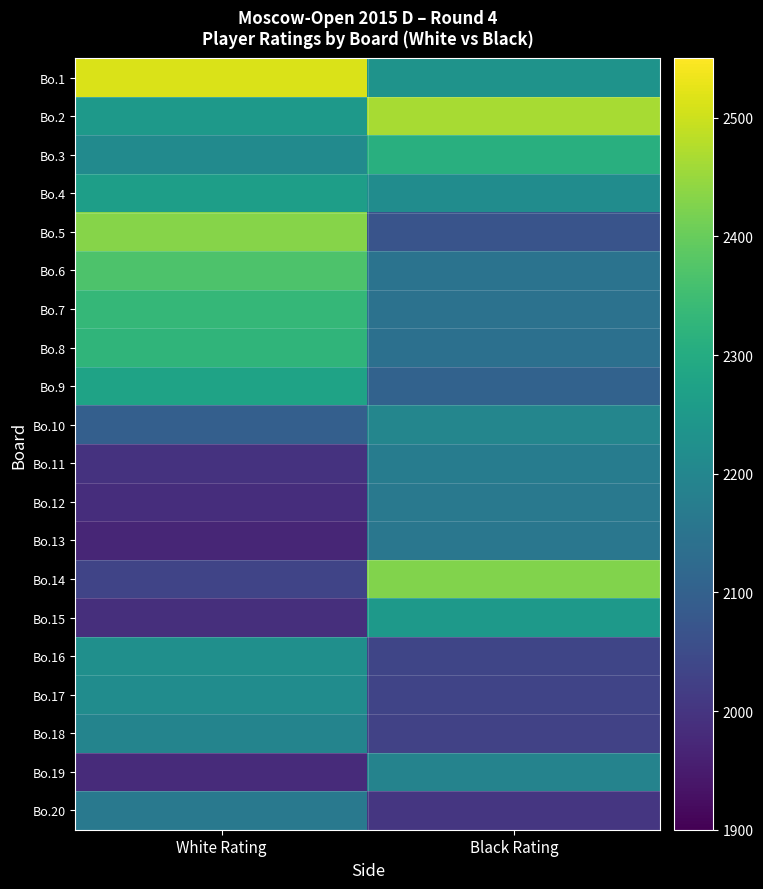

Reading right to left, extract all data points from this chart.

Bo.1: Black Rating=2233	White Rating=2514
Bo.2: Black Rating=2464	White Rating=2250
Bo.3: Black Rating=2311	White Rating=2210
Bo.4: Black Rating=2216	White Rating=2264
Bo.5: Black Rating=2069	White Rating=2432
Bo.6: Black Rating=2148	White Rating=2368
Bo.7: Black Rating=2144	White Rating=2333
Bo.8: Black Rating=2139	White Rating=2326
Bo.9: Black Rating=2105	White Rating=2276
Bo.10: Black Rating=2199	White Rating=2096
Bo.11: Black Rating=2172	White Rating=1995
Bo.12: Black Rating=2164	White Rating=1984
Bo.13: Black Rating=2158	White Rating=1969
Bo.14: Black Rating=2426	White Rating=2034
Bo.15: Black Rating=2251	White Rating=1987
Bo.16: Black Rating=2037	White Rating=2224
Bo.17: Black Rating=2034	White Rating=2217
Bo.18: Black Rating=2029	White Rating=2192
Bo.19: Black Rating=2190	White Rating=1979
Bo.20: Black Rating=2003	White Rating=2162